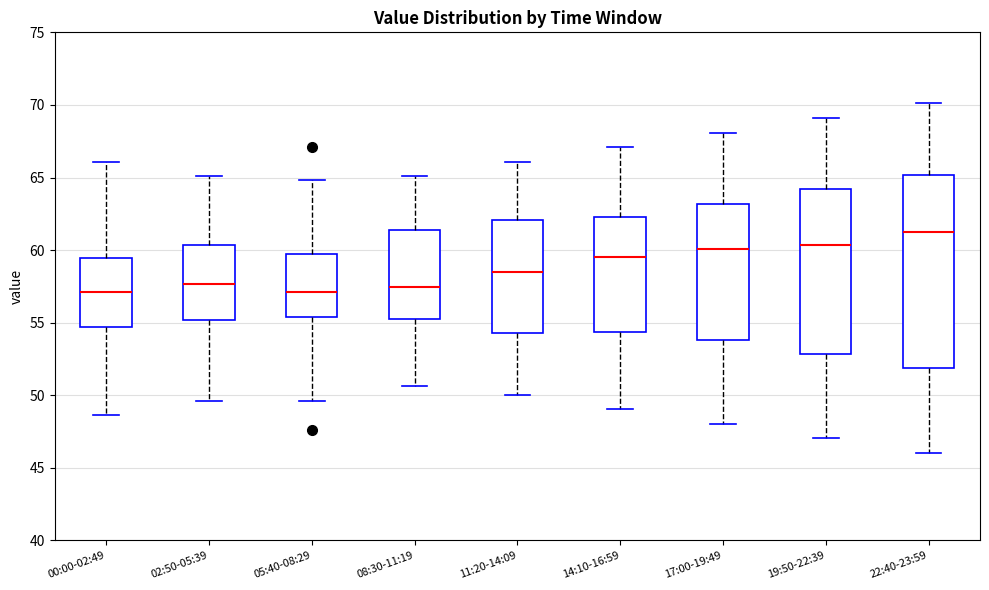

Reading left to right, transcribe this box plot: for each box, give where its median line is, the range the box spans, and where its two whiskers end, as read against the y-axis. The values are not printed on the chart, so give them approximately, as read against the axis.

00:00-02:49: median 57.0, box 54.5 to 59.5, whiskers 48.5 to 66.0
02:50-05:39: median 57.5, box 55.0 to 60.5, whiskers 49.5 to 65.0
05:40-08:29: median 57.0, box 55.5 to 60.0, whiskers 49.5 to 65.0
08:30-11:19: median 57.5, box 55.5 to 61.5, whiskers 50.5 to 65.0
11:20-14:09: median 58.5, box 54.5 to 62.0, whiskers 50.0 to 66.0
14:10-16:59: median 59.5, box 54.5 to 62.5, whiskers 49.0 to 67.0
17:00-19:49: median 60.0, box 54.0 to 63.0, whiskers 48.0 to 68.0
19:50-22:39: median 60.5, box 53.0 to 64.0, whiskers 47.0 to 69.0
22:40-23:59: median 61.0, box 52.0 to 65.0, whiskers 46.0 to 70.0